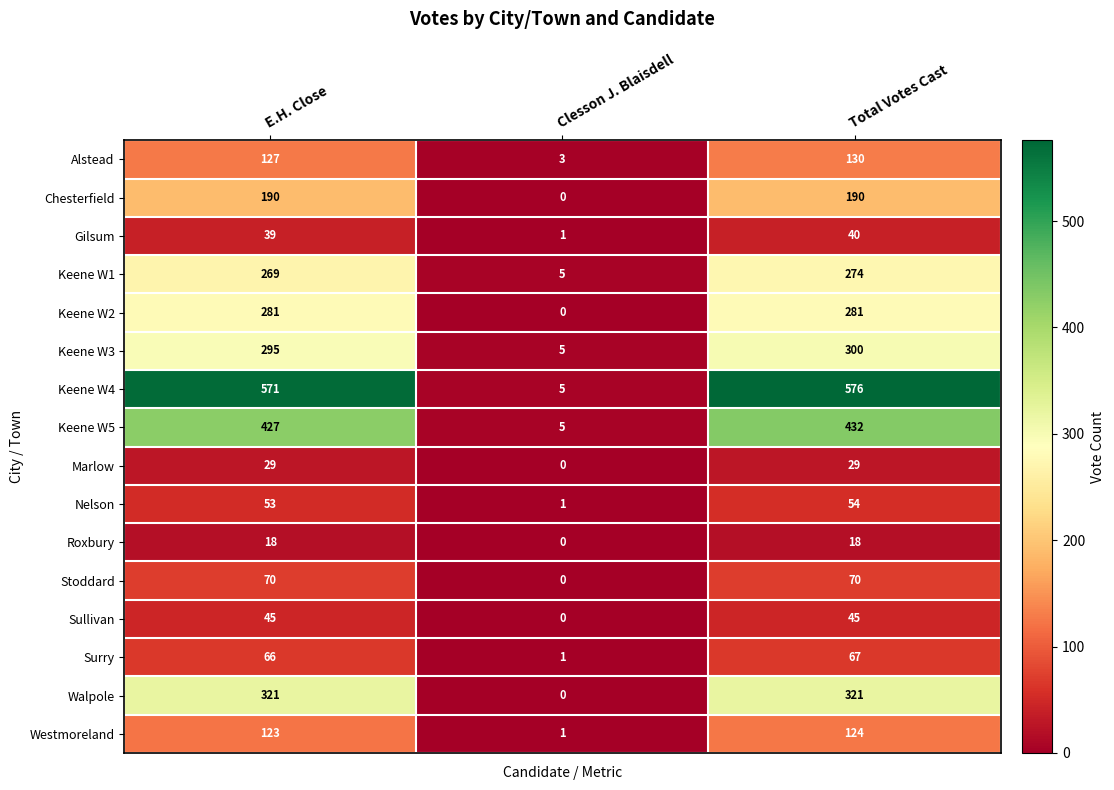

At which label is Keene W3 closest to 152?

E.H. Close